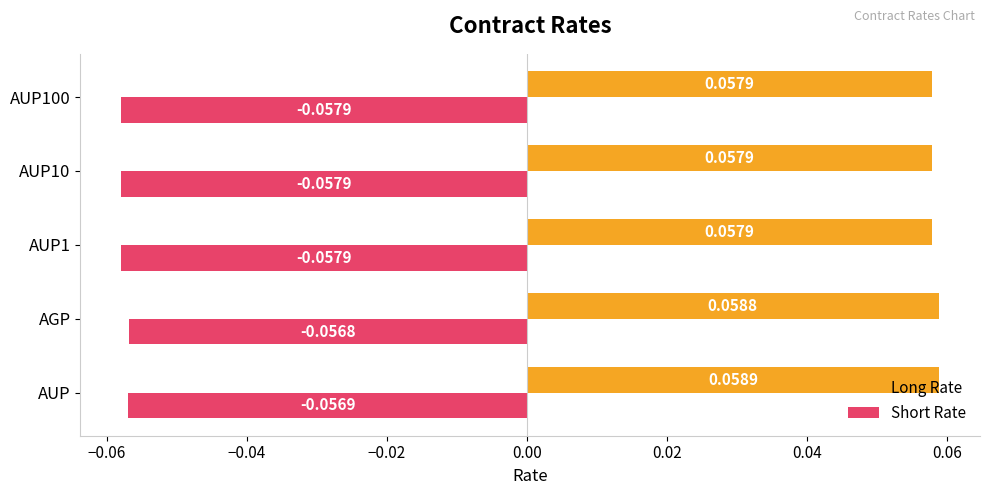

Which series has the largest range (max minus min)?

Short Rate